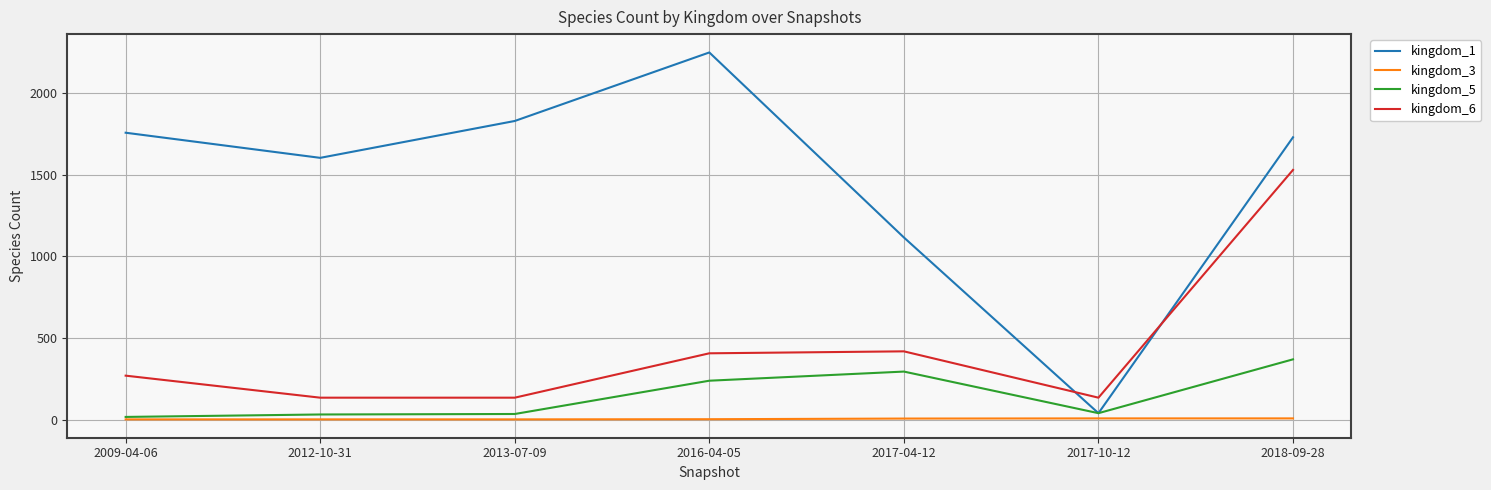

Rank the series by their maximum value, from highest to lowest.

kingdom_1, kingdom_6, kingdom_5, kingdom_3